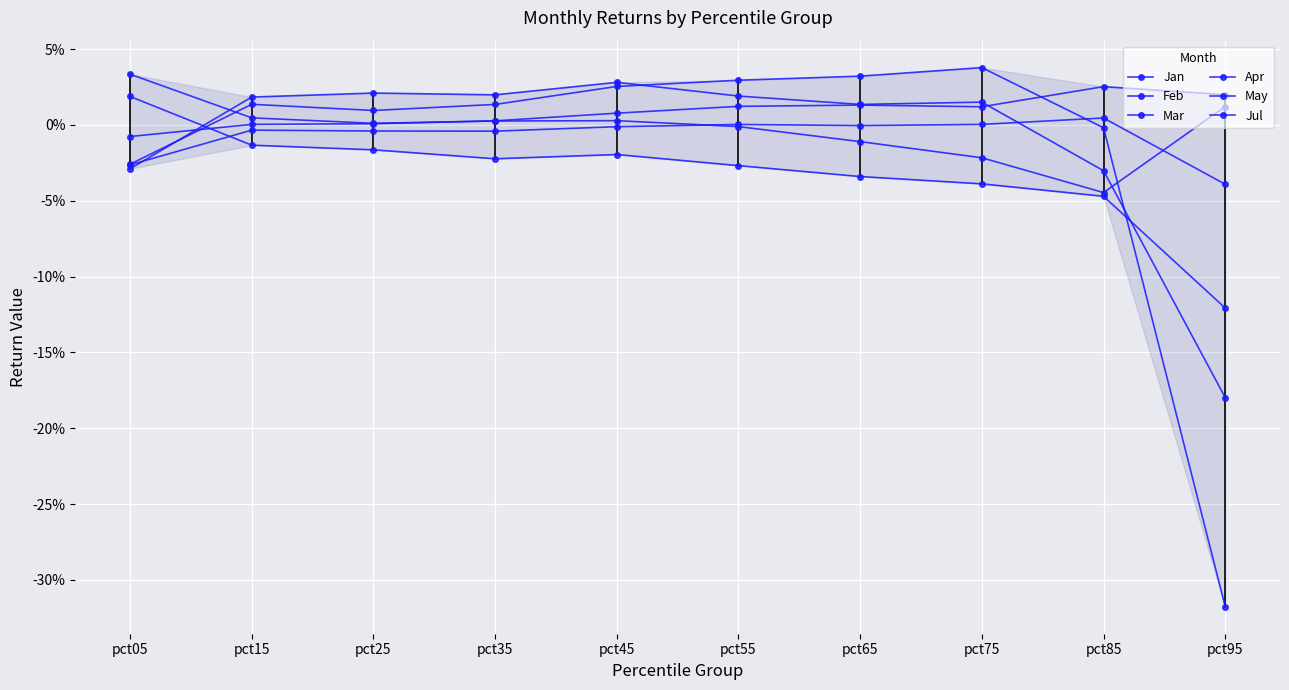

How many lines are shown in the chart?

6